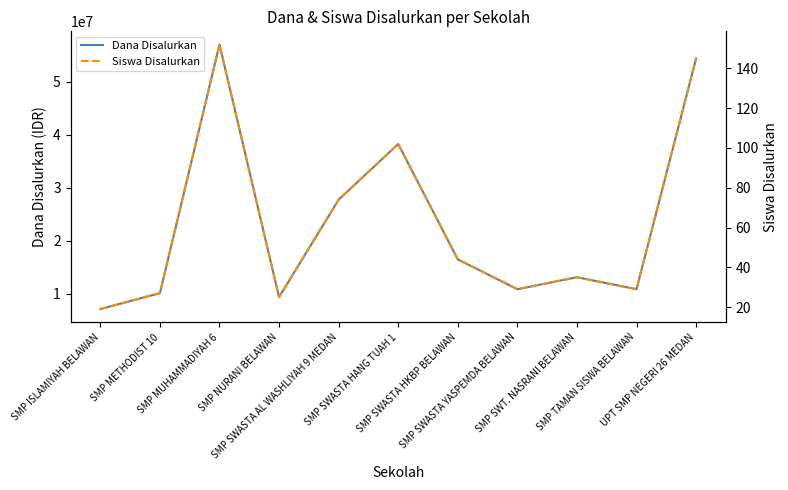

Does the chart have visible grid lines?

No